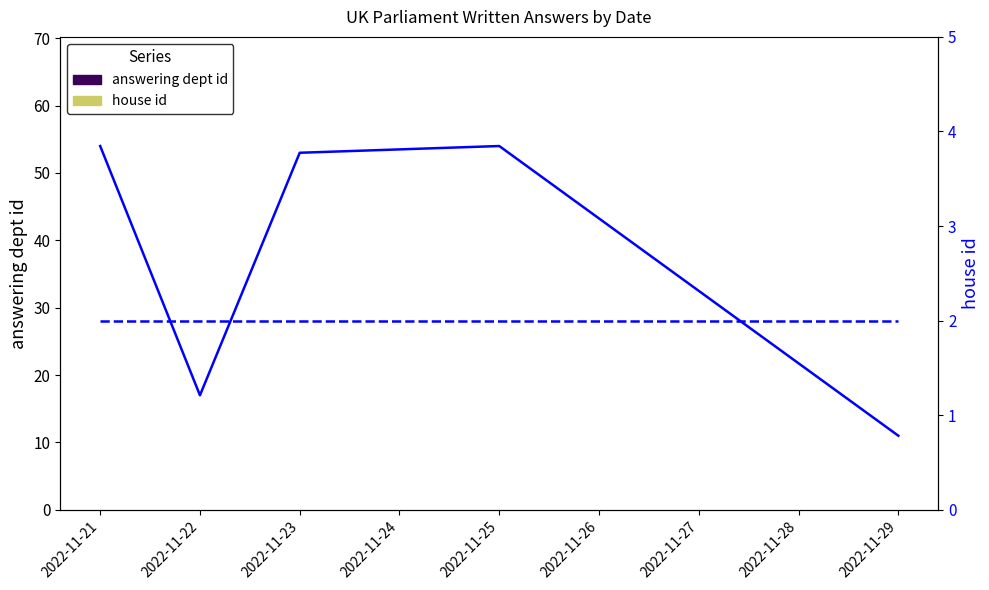

Which category has the lowest value in the house id series?

2022-11-21